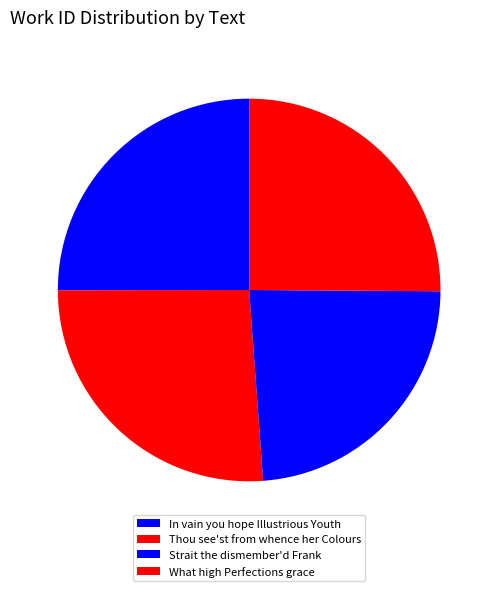

How many slices are in this pie chart?

4